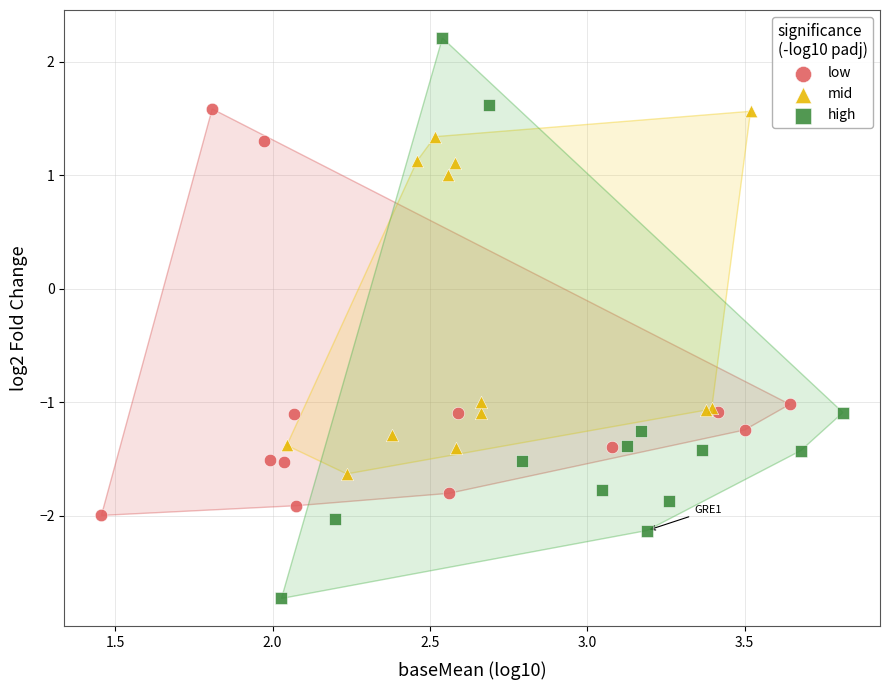

What are all the series names shown in the legend?

low, mid, high